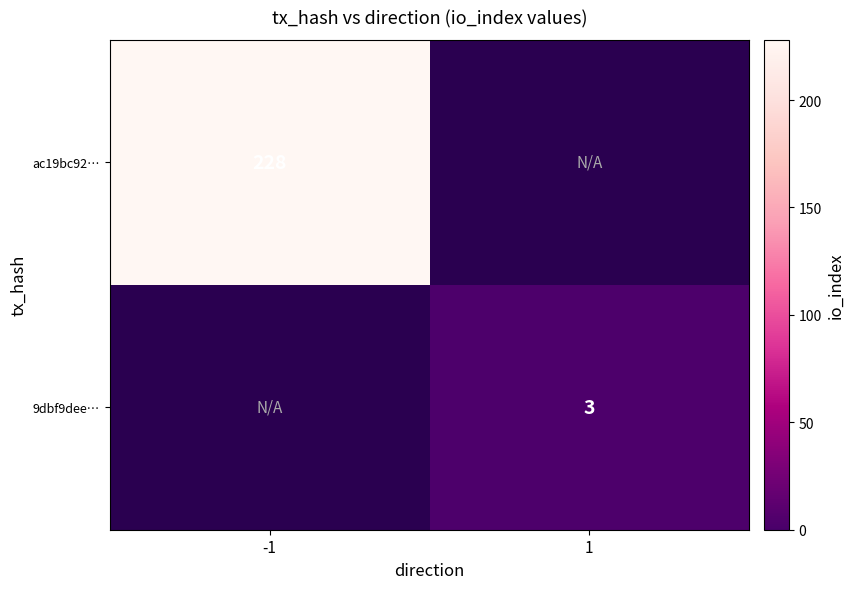

Is it true that 9dbf9dee… equals 5 at 1?

False